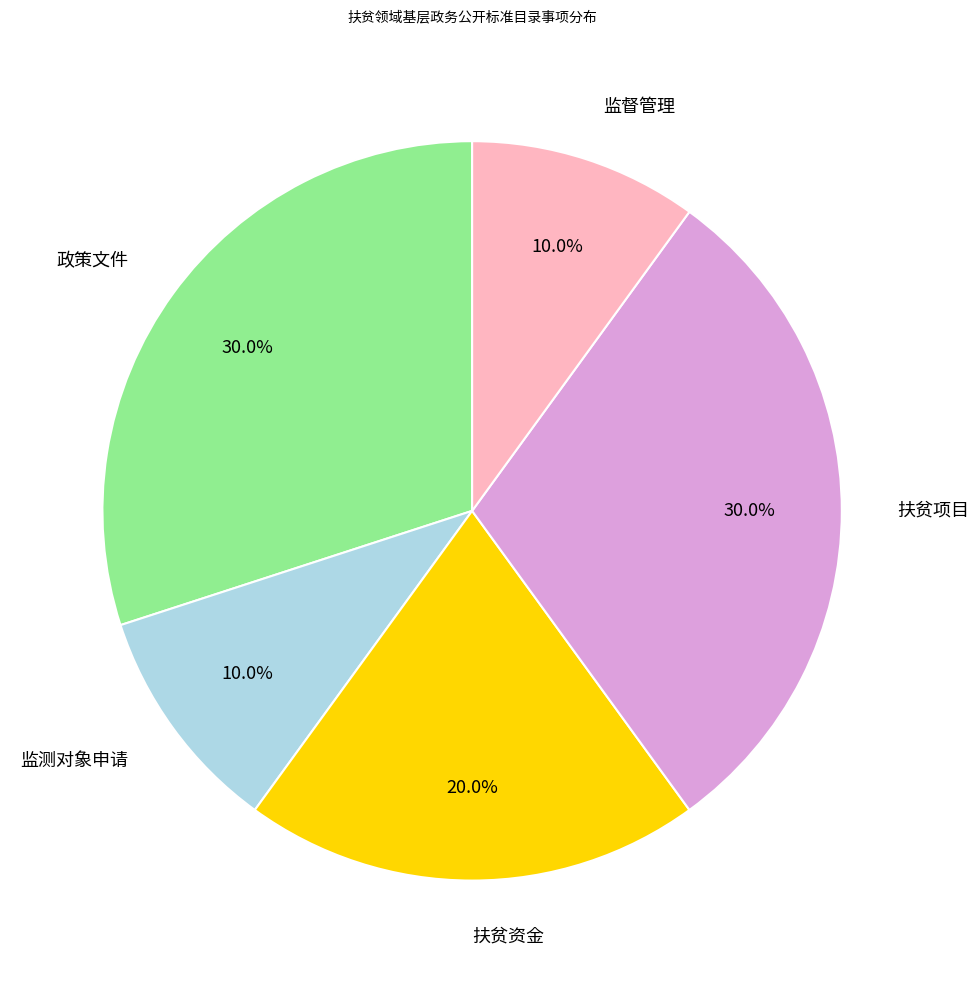

Between 监测对象申请 and 扶贫项目, which is larger?

扶贫项目